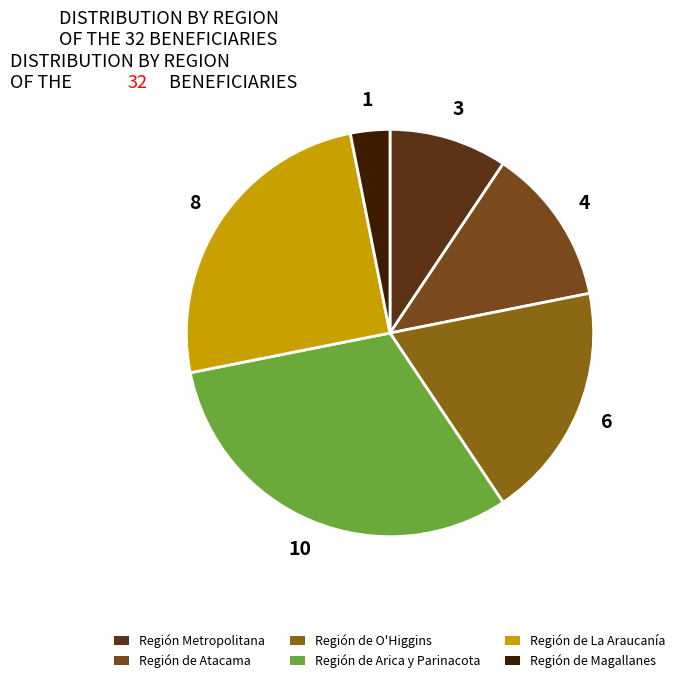

What is the smallest slice in the pie chart?

Región de Magallanes